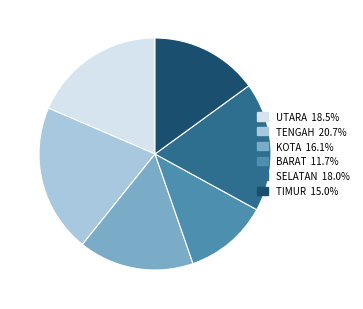

Combined, do BARAT and TIMUR account for over 50%?

No